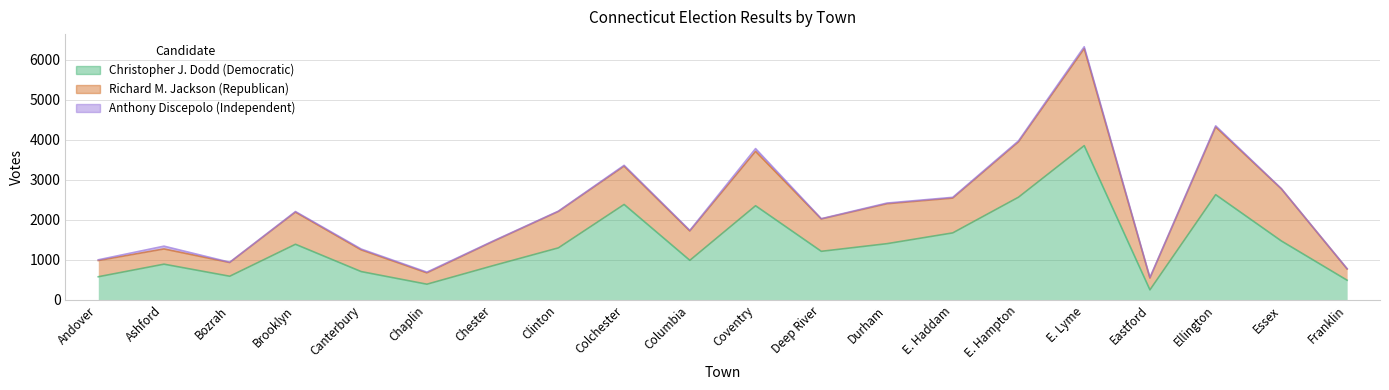

What is the lowest value of the Anthony Discepolо (Independent) series?

5